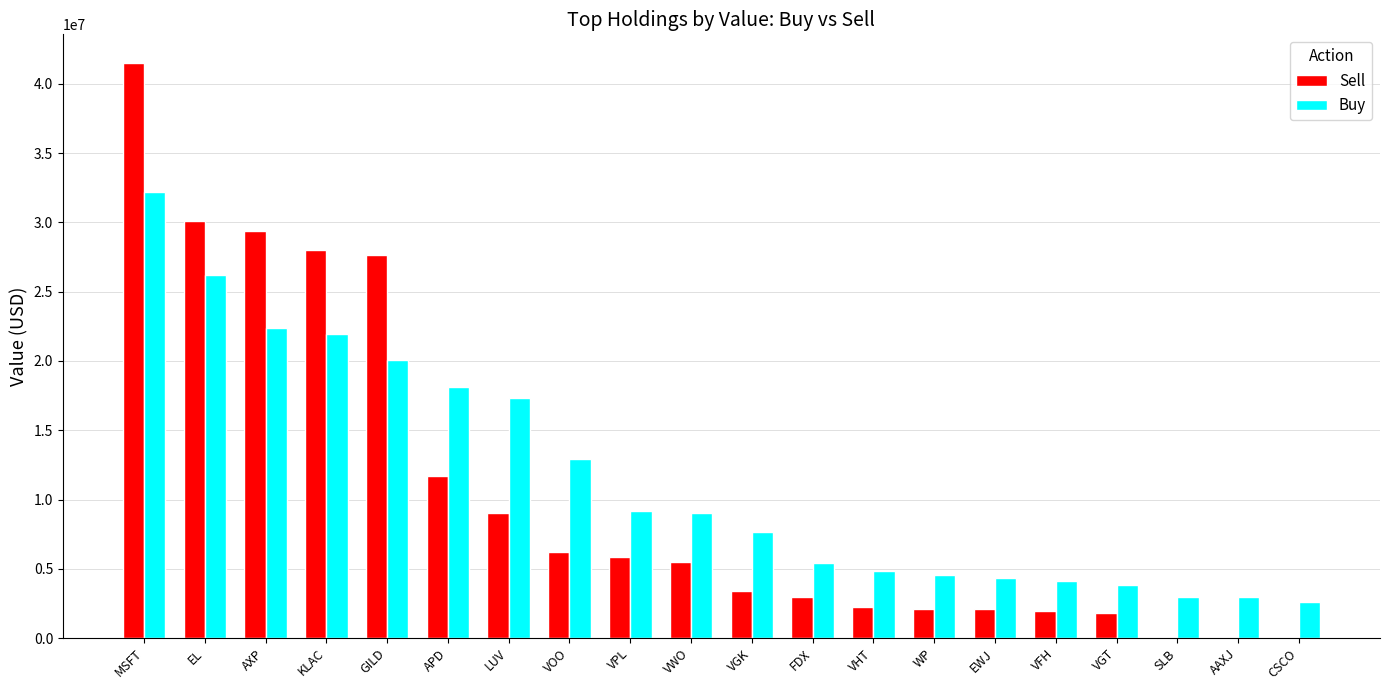

What is the maximum value shown in the chart?

41507000